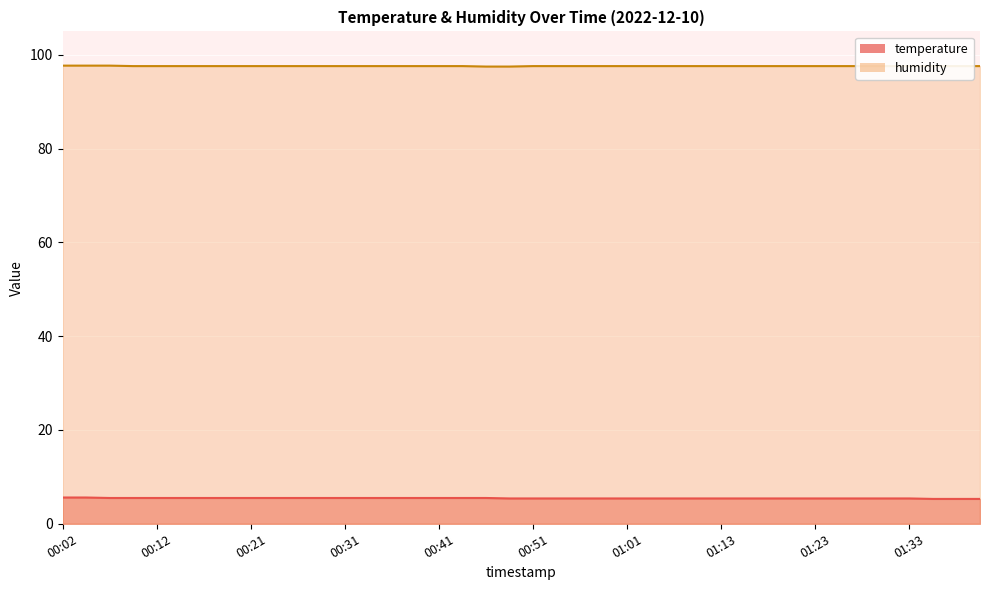

At which category is the sum across all series the highest?

00:02